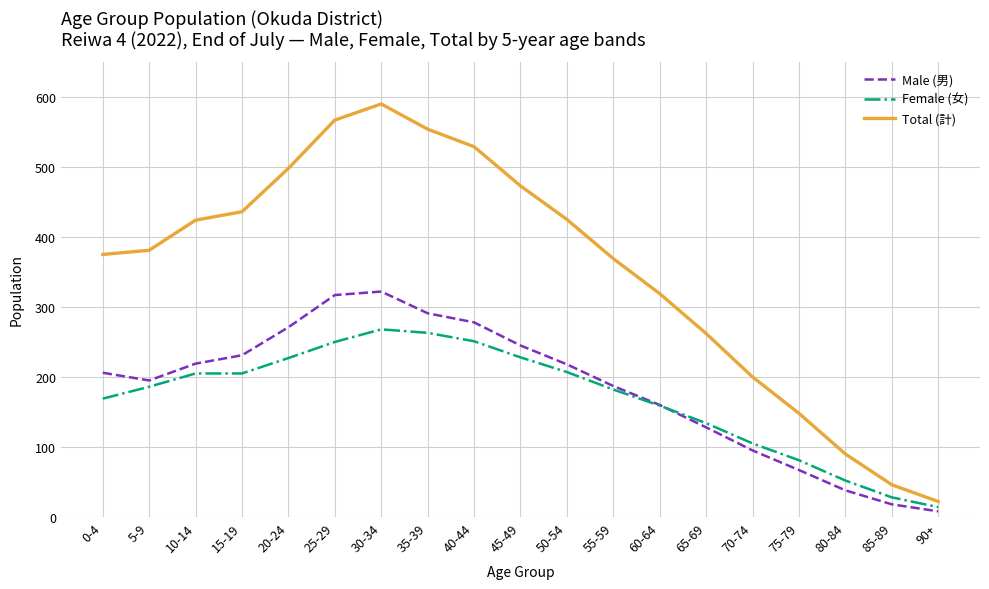

Which series changed the most between 25-29 and 45-49?

Total (計)